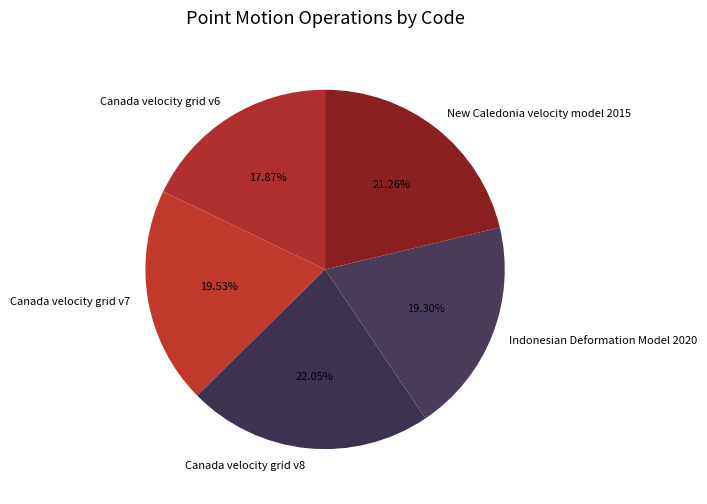

Is it true that Canada velocity grid v6 is 13% of the pie?

False